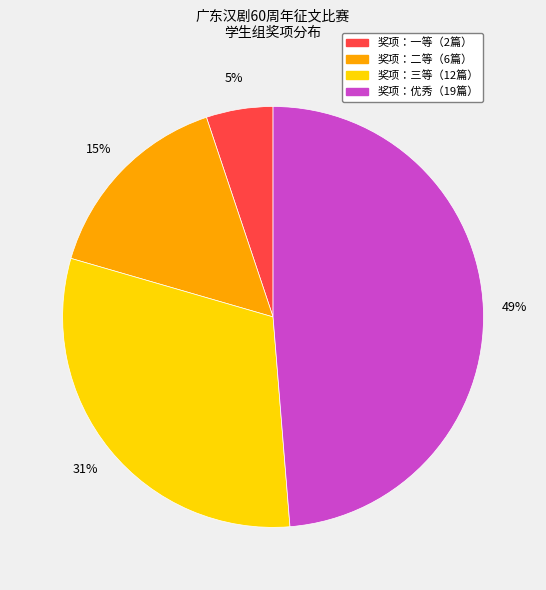

Does any single category account for the majority?

No